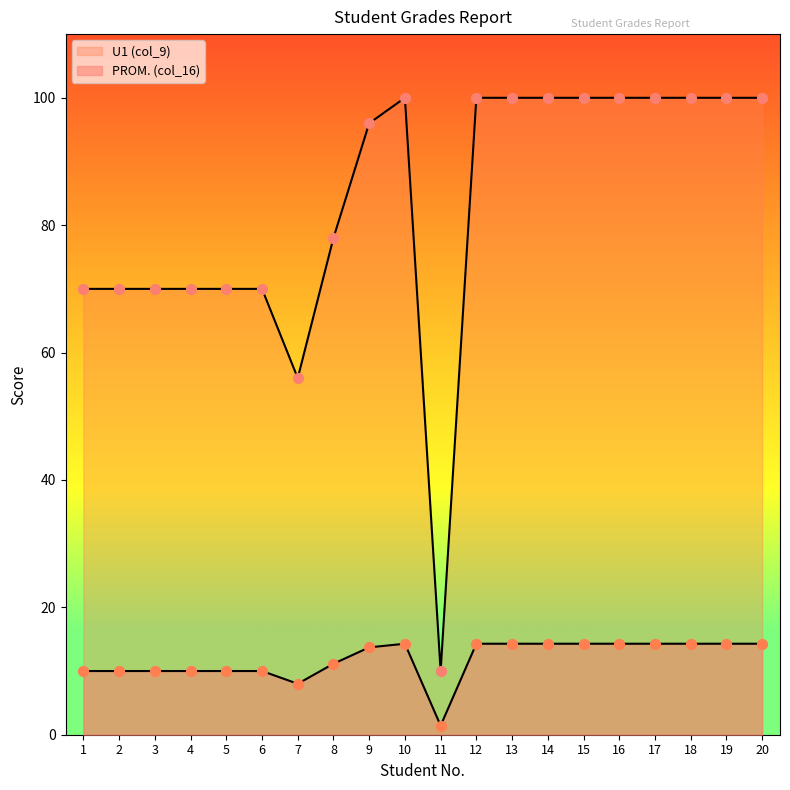

Is the value of U1 (col_9) at 19 greater than the value of PROM. (col_16) at 4?

No